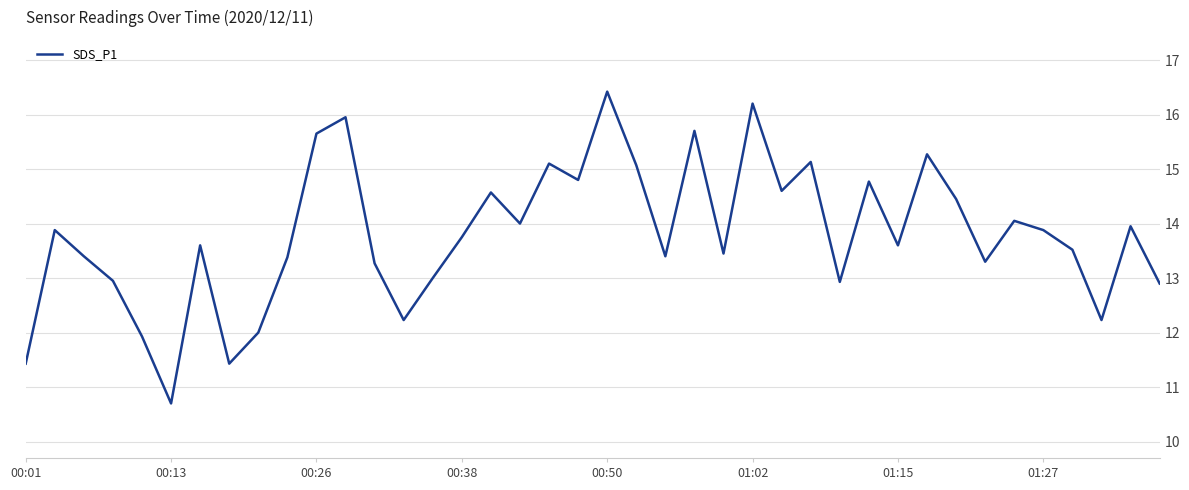

What is the greatest value displayed?

16.4